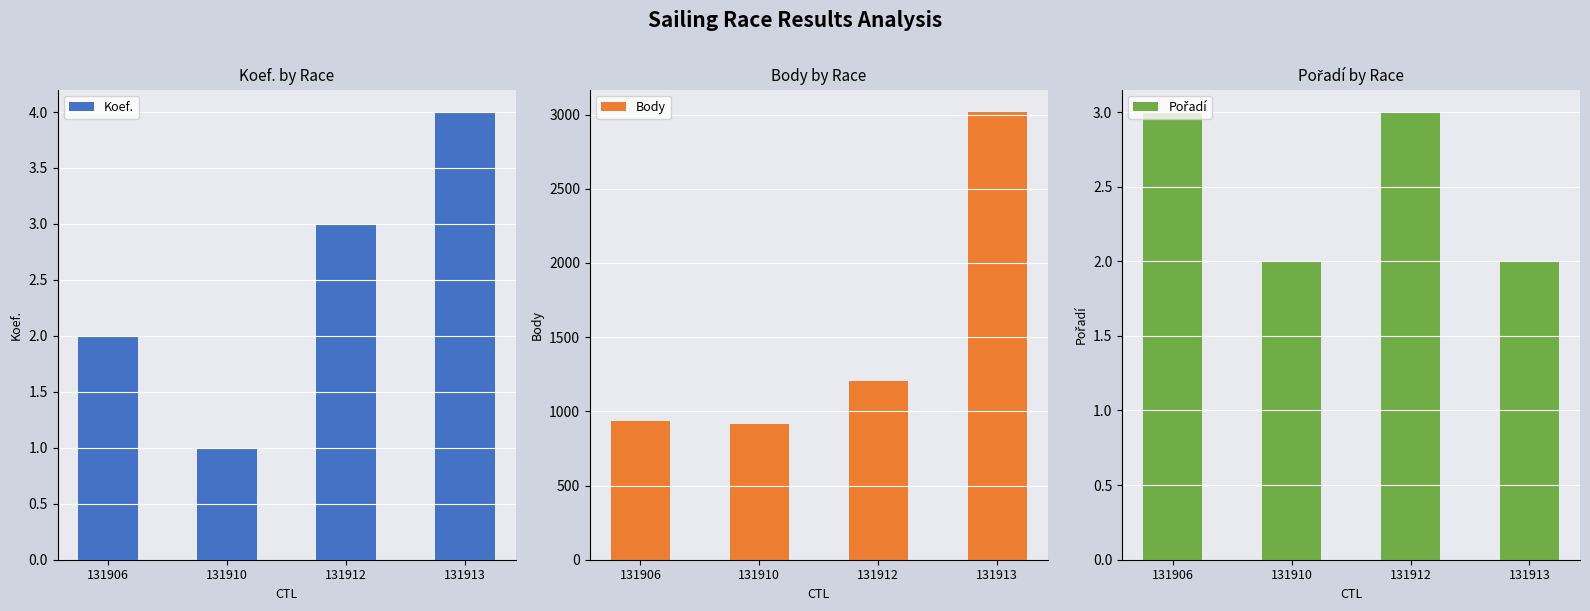

Count the number of data series in this chart.

3